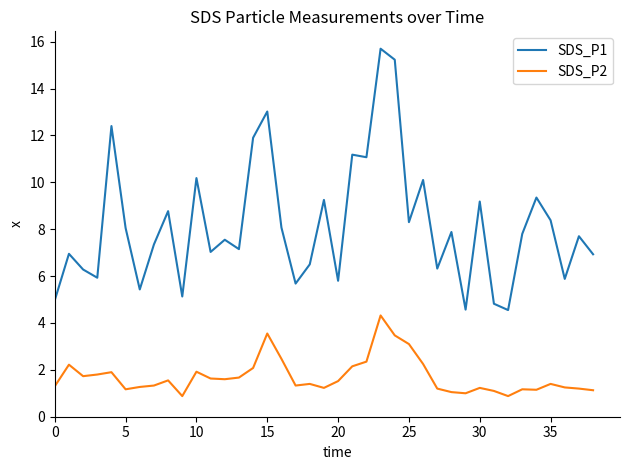

True or false: SDS_P2 and SDS_P1 cross at least once.

False